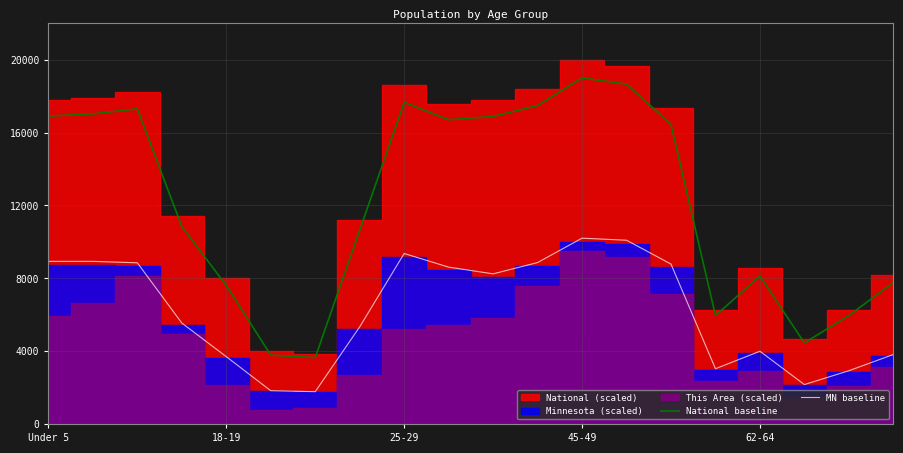

What is the lowest value of the National baseline series?

3643.2